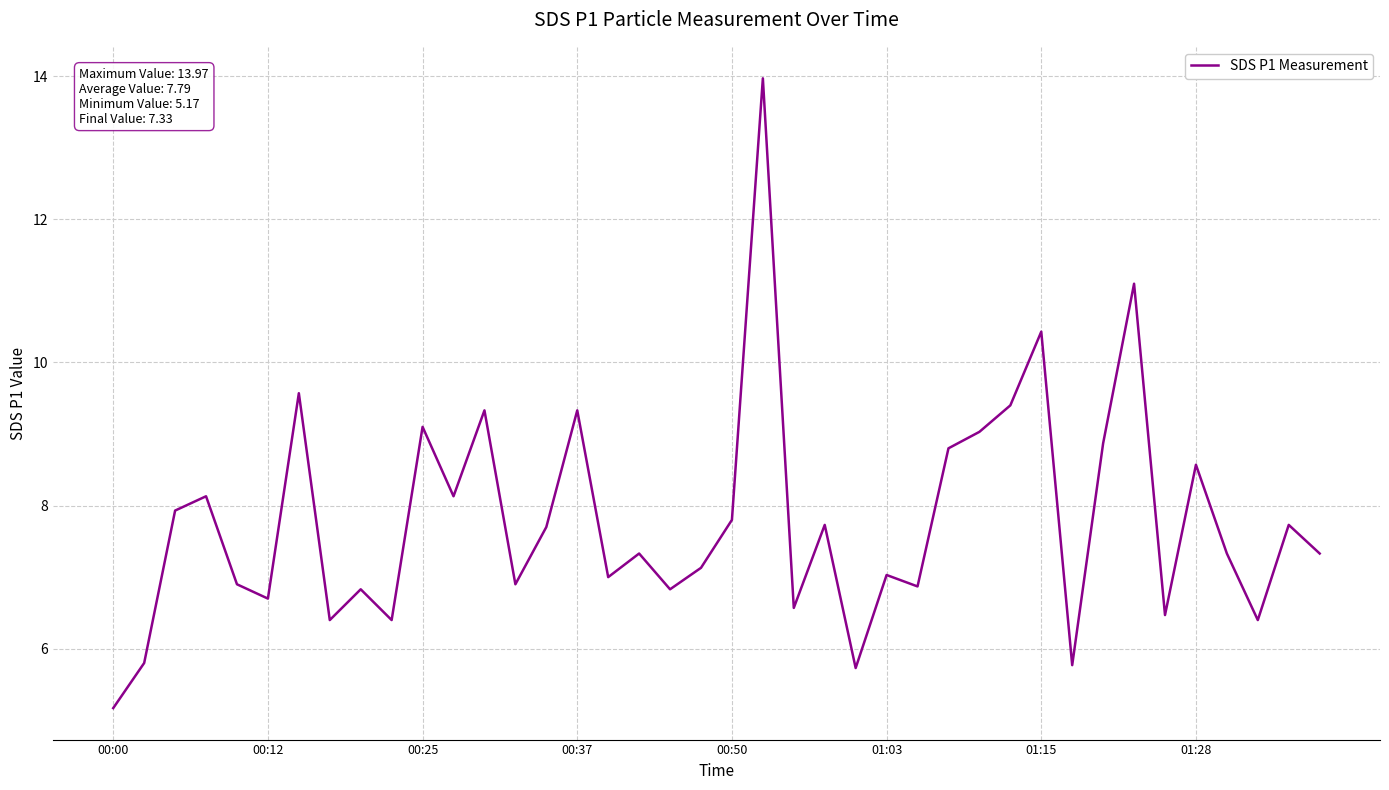

What is the minimum value shown in the chart?

5.2